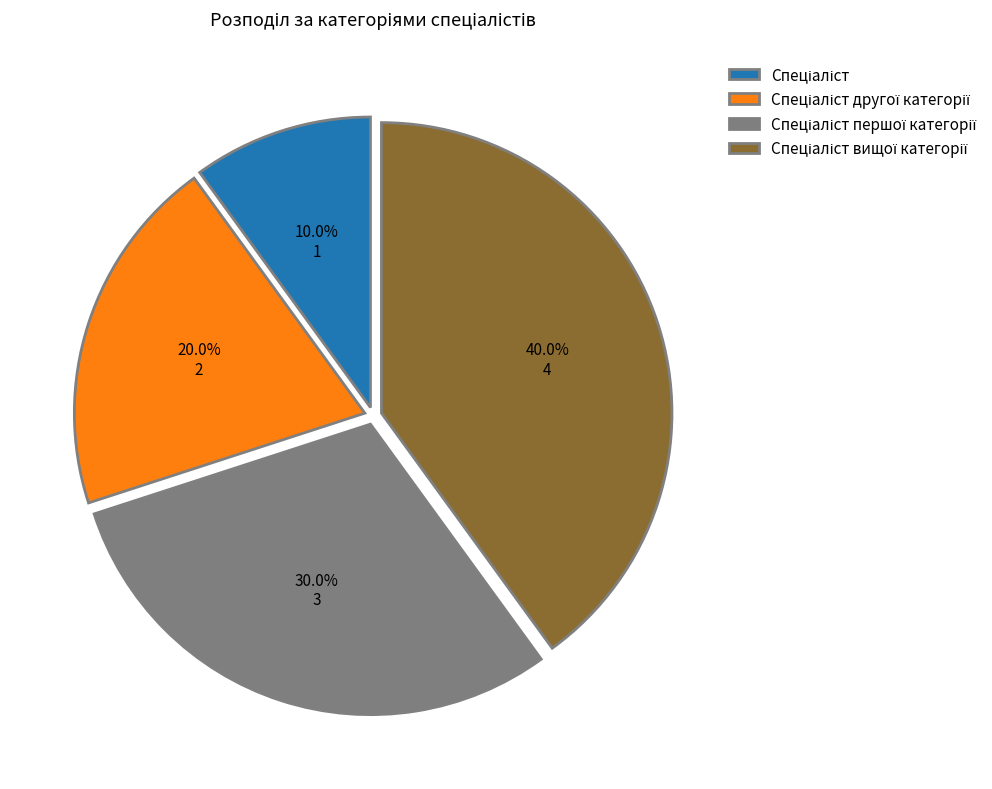

Does any single category account for the majority?

No